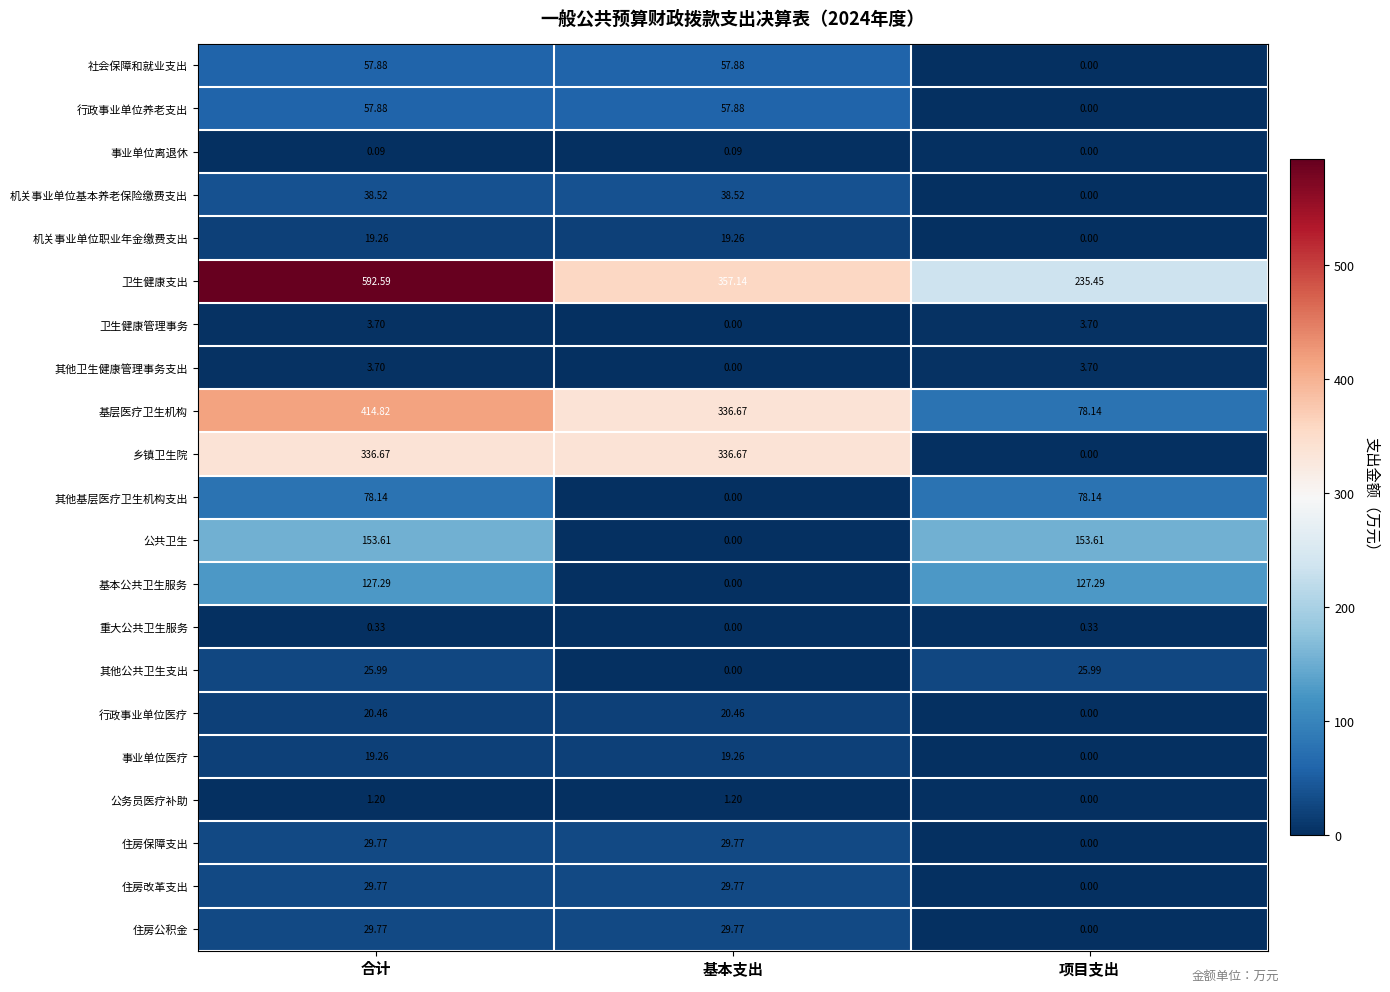

How many data points in 机关事业单位基本养老保险缴费支出 are above 38?

2